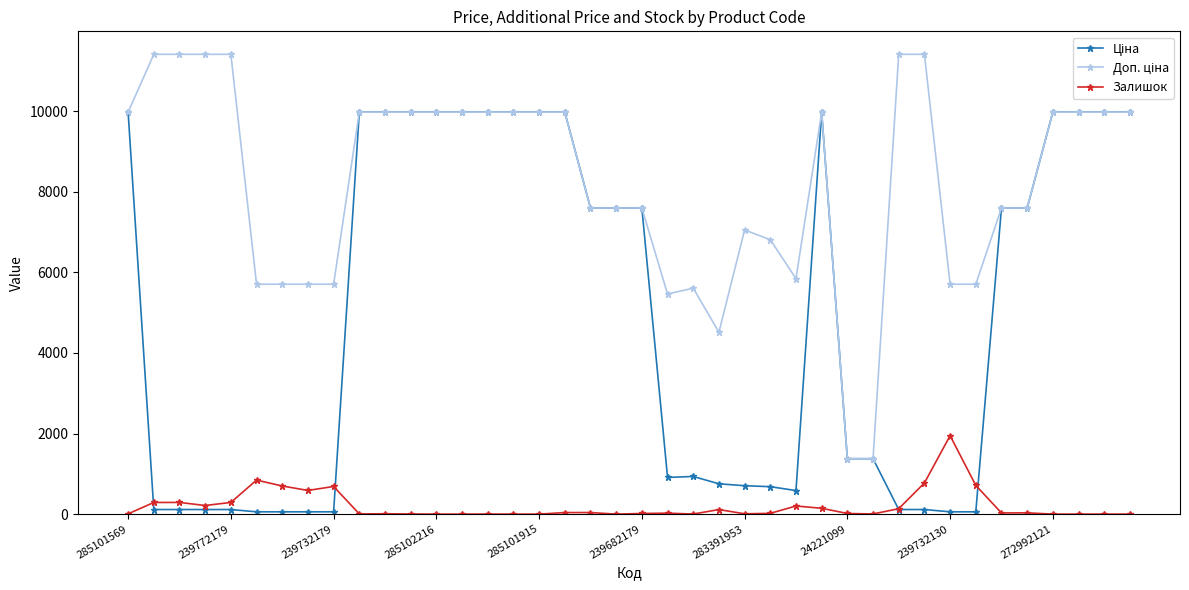

What is the maximum value shown in the chart?

11410.0